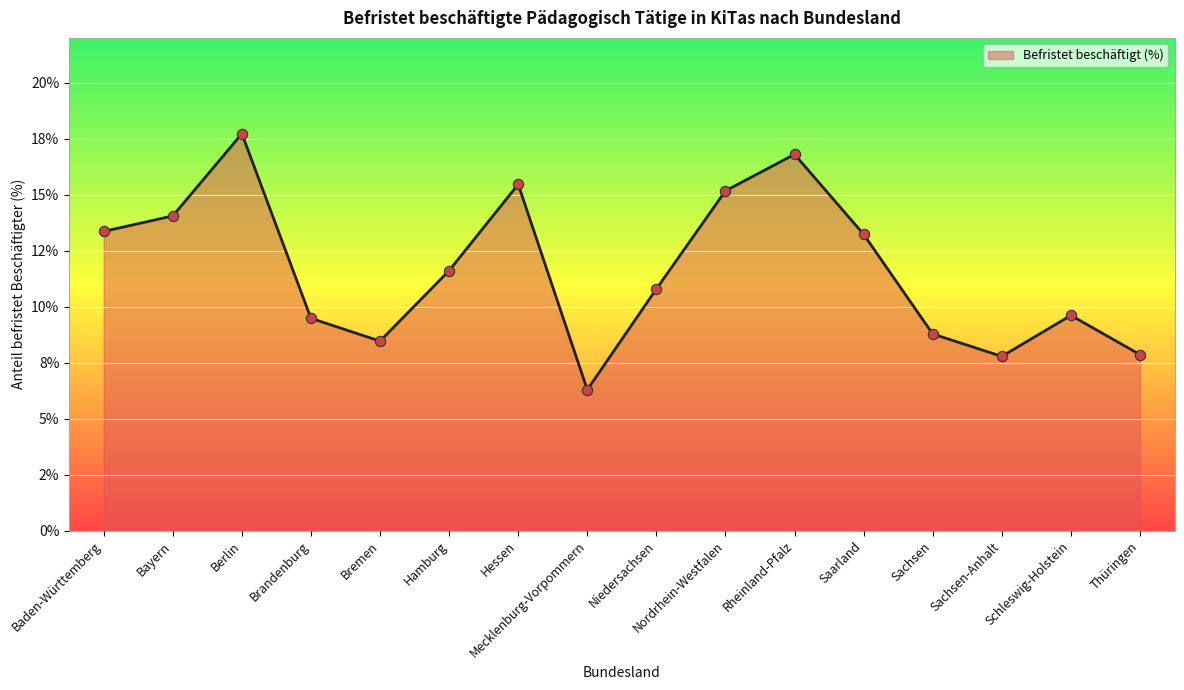

What is the change in value from Hessen to Sachsen-Anhalt?

-7.7